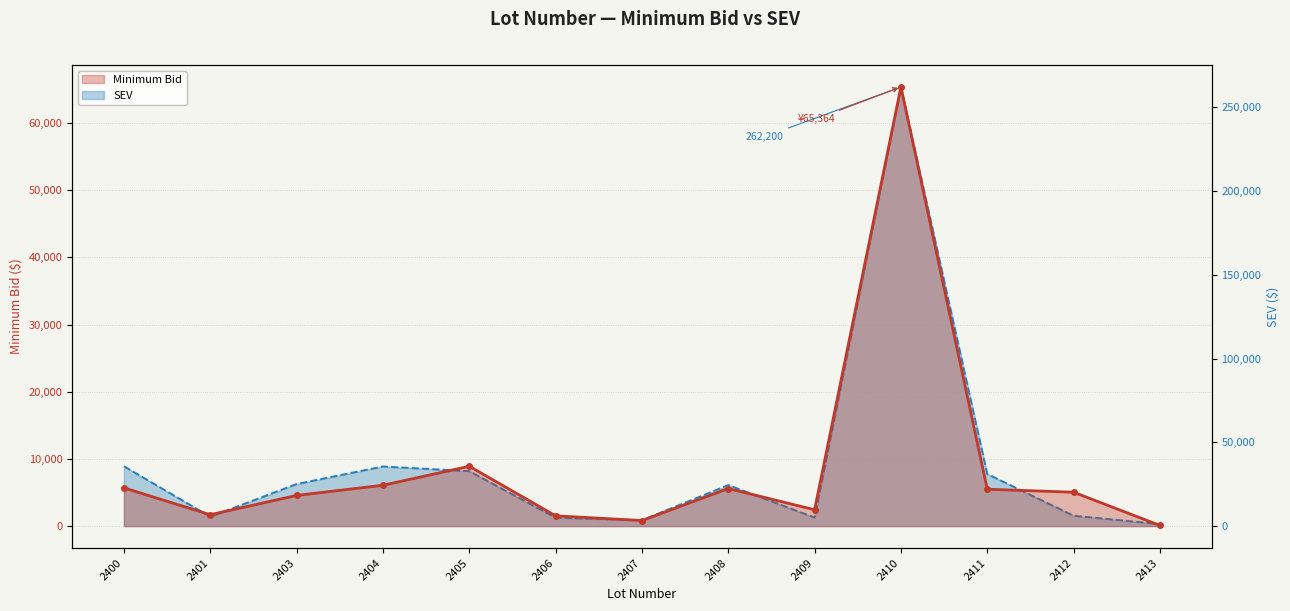

True or false: SEV and Minimum Bid cross at least once.

False